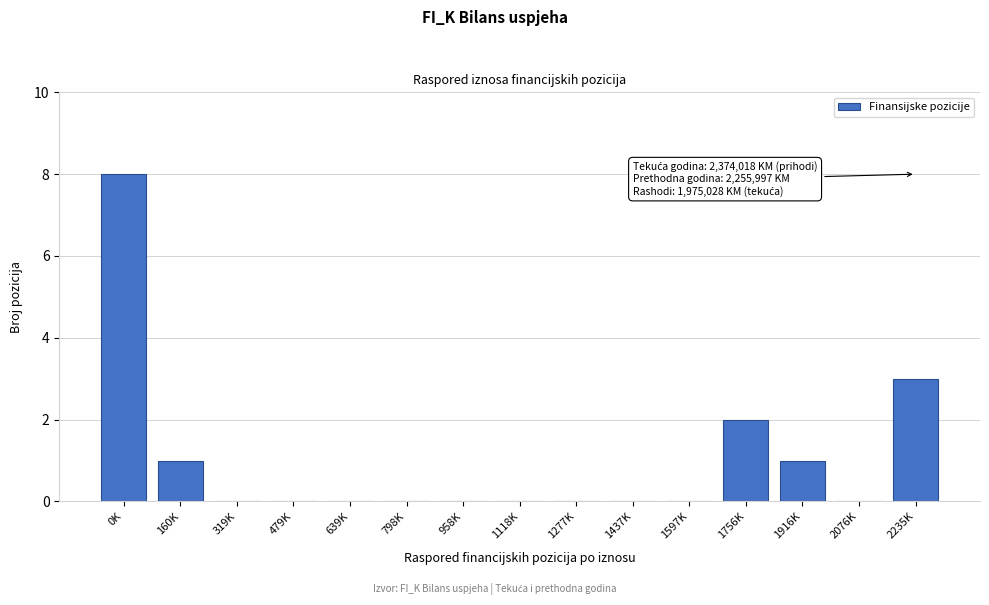

Reading left to right, transcribe all the data shown in this chart.

0K=8	160K=1	319K=0	479K=0	639K=0	798K=0	958K=0	1118K=0	1277K=0	1437K=0	1597K=0	1756K=2	1916K=1	2076K=0	2235K=3